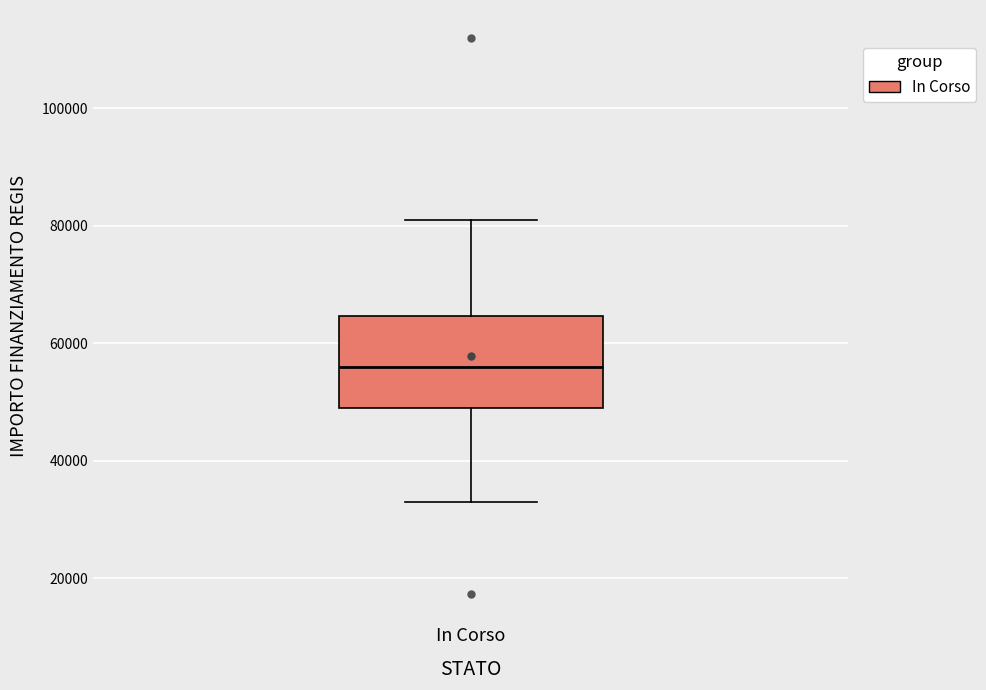

Read this box plot against the y-axis: the position of the median line, the range covered by the box, and the ends of both whiskers. The values are not printed on the chart, so give them approximately, as read against the axis.

median 56000, box 50000 to 64000, whiskers 32000 to 80000